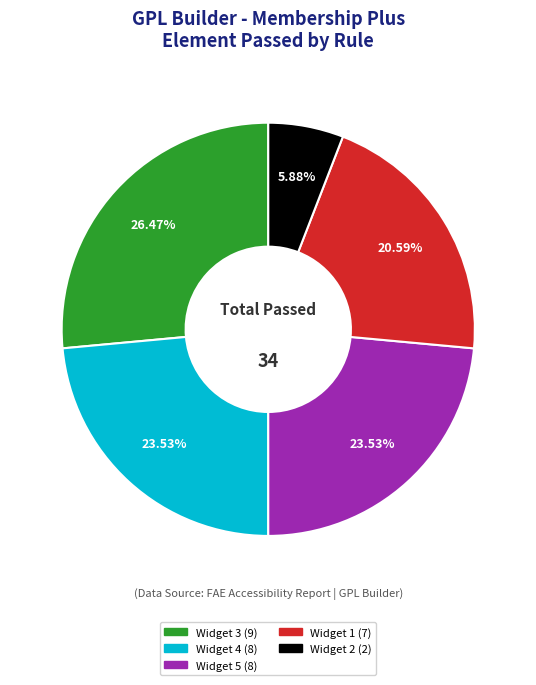

Is there a majority slice in this chart?

No